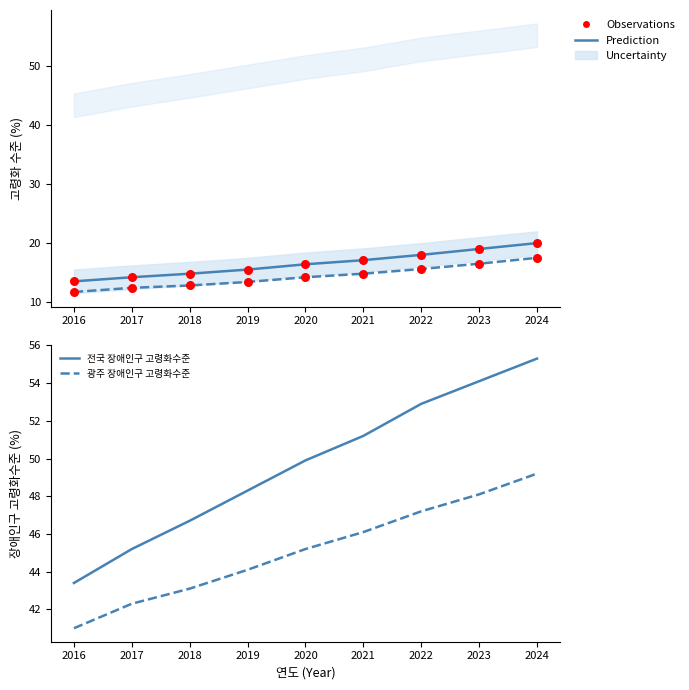

Is the value of 광주 장애인구 고령화수준 at 2016 greater than the value of Prediction at 2022?

Yes